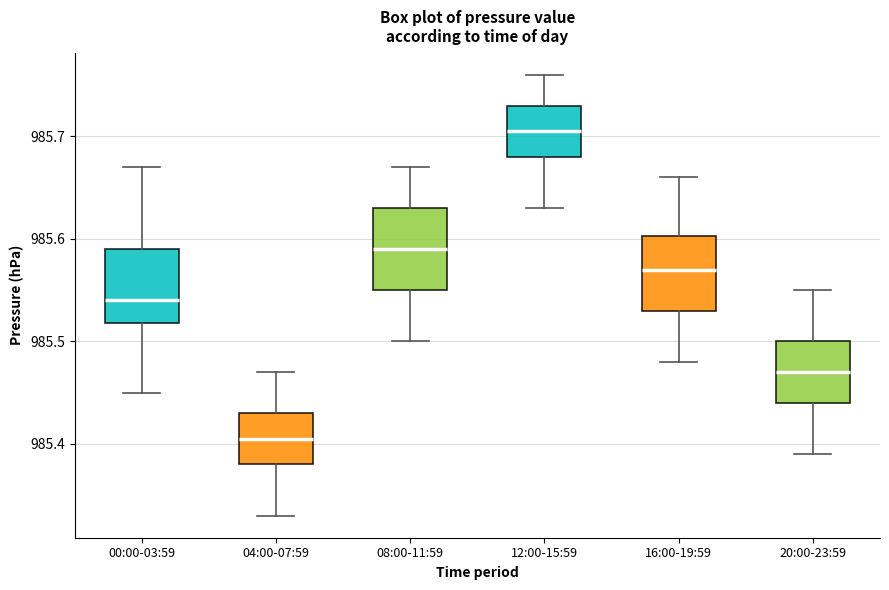

Where is the lower edge of the box for 16:00-19:59 on the y-axis? The values are not printed on the chart, so give them approximately, as read against the axis.

985.53